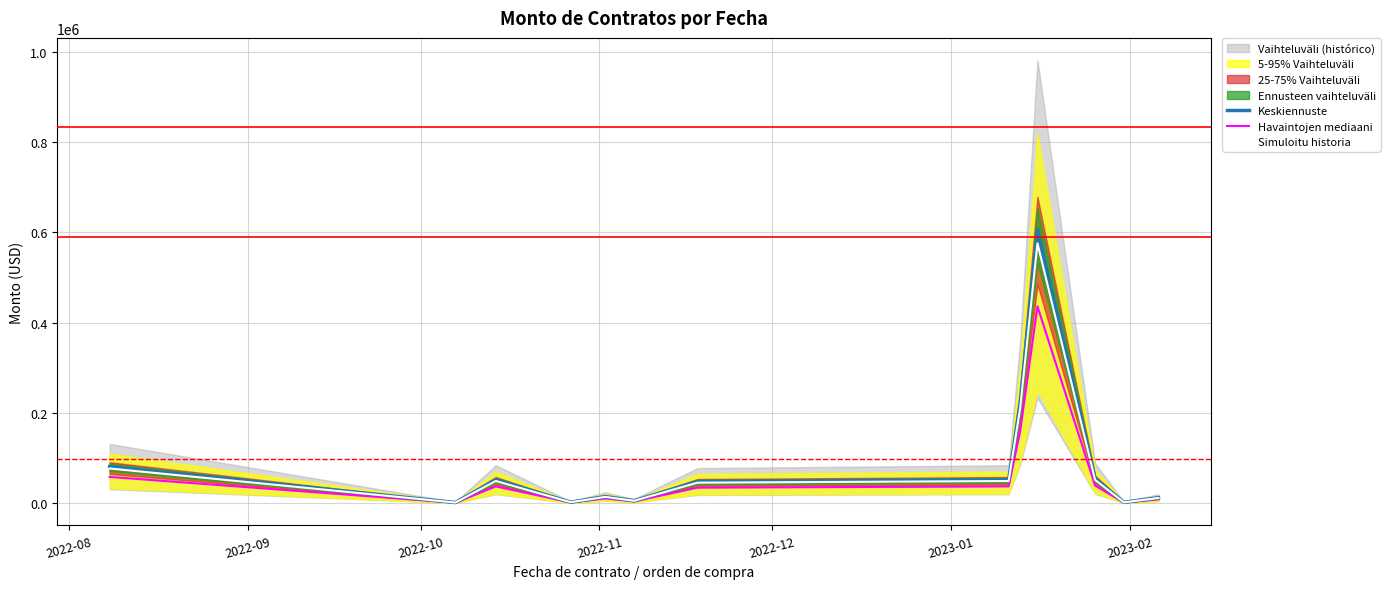

What is the lowest value of the Simuloitu historia series?

1698.4